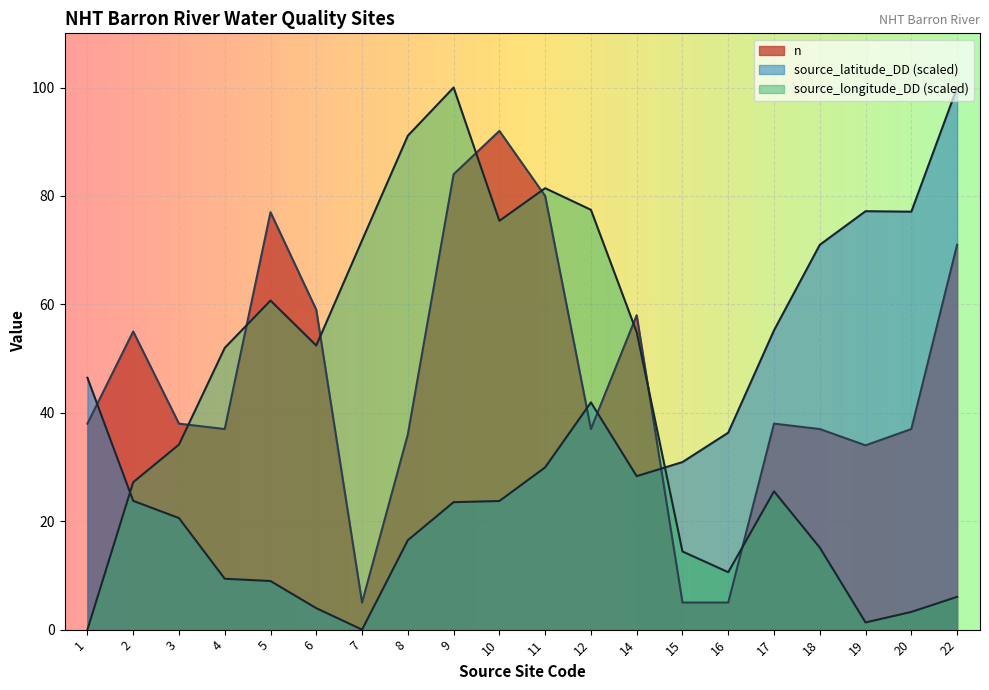

At which category is the sum across all series the highest?

9